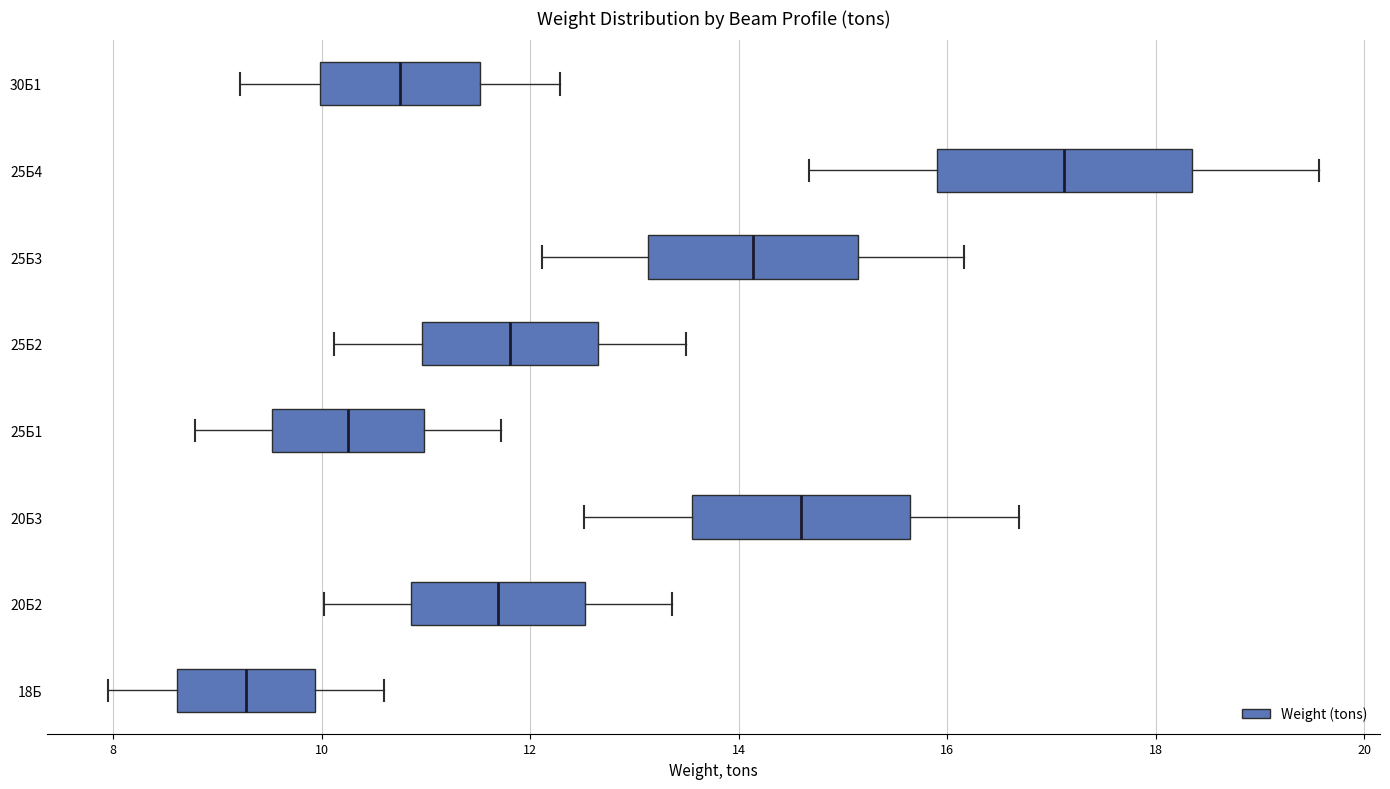

Reading bottom to top, read every box against the x-axis: the position of its median line, the range the box covers, and the ends of its whiskers. The values are not printed on the chart, so give them approximately, as read against the axis.

18Б: median 9.2, box 8.6 to 10.0, whiskers 8.0 to 10.6
20Б2: median 11.6, box 10.8 to 12.6, whiskers 10.0 to 13.4
20Б3: median 14.6, box 13.6 to 15.6, whiskers 12.6 to 16.6
25Б1: median 10.2, box 9.6 to 11.0, whiskers 8.8 to 11.8
25Б2: median 11.8, box 11.0 to 12.6, whiskers 10.2 to 13.4
25Б3: median 14.2, box 13.2 to 15.2, whiskers 12.2 to 16.2
25Б4: median 17.2, box 16.0 to 18.4, whiskers 14.6 to 19.6
30Б1: median 10.8, box 10.0 to 11.6, whiskers 9.2 to 12.2